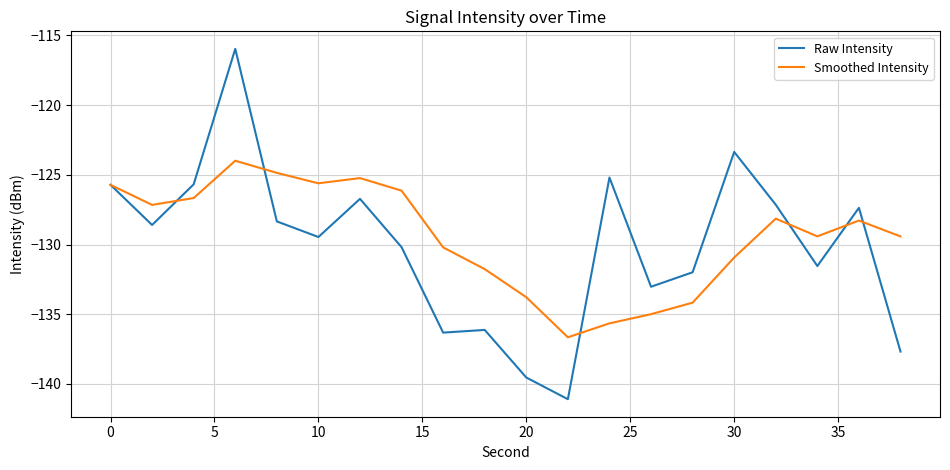

Which series has the widest spread of values?

Raw Intensity